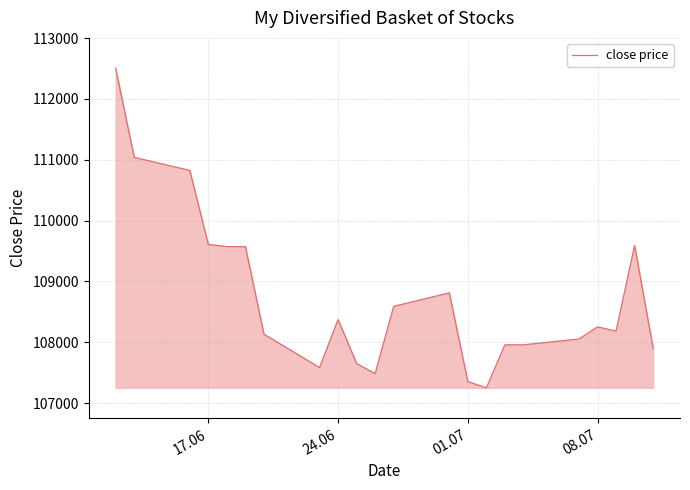

What is the difference between the maximum and minimum values?

5250